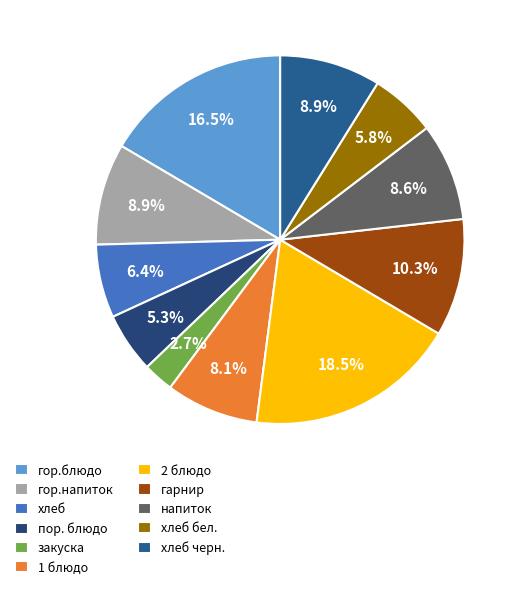

Do 1 блюдо and пор. блюдо together represent more than half of the pie?

No